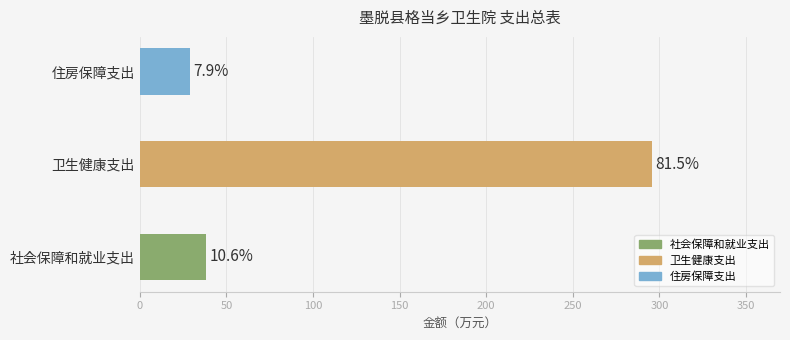

Does the chart contain any negative values?

No